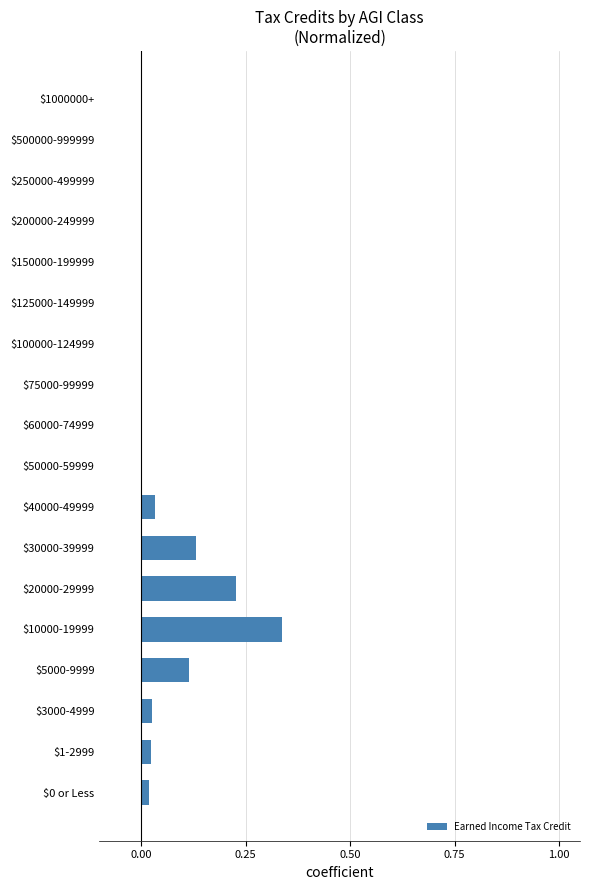

Is it true that the value at $3000-4999 is 0.0?

True